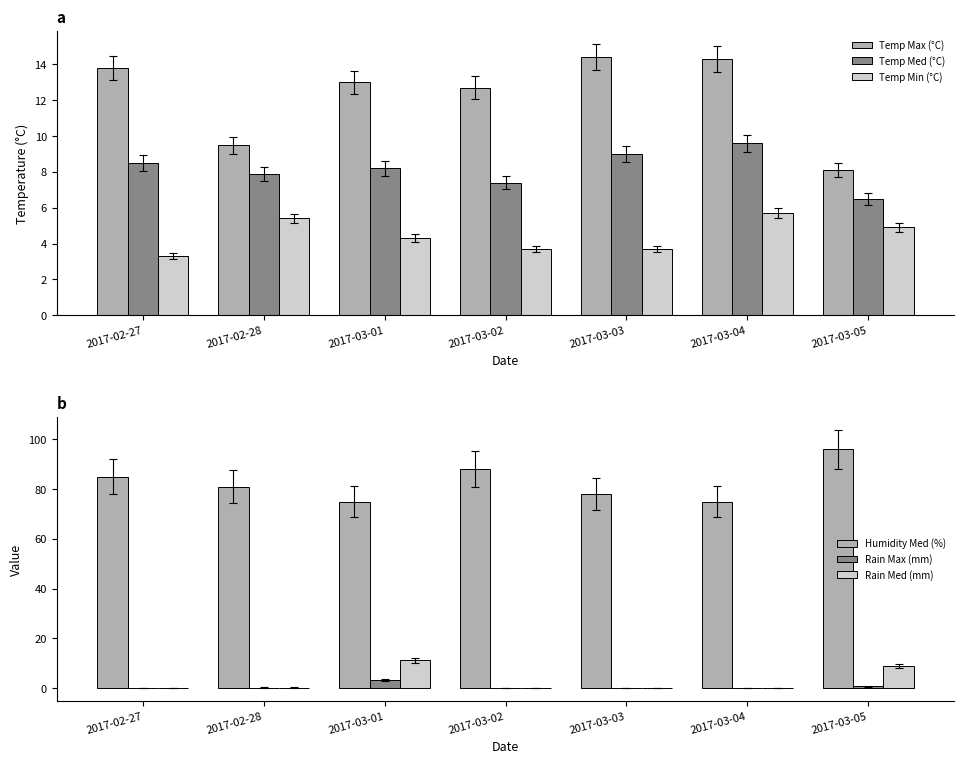

How many bars are there in total?

42